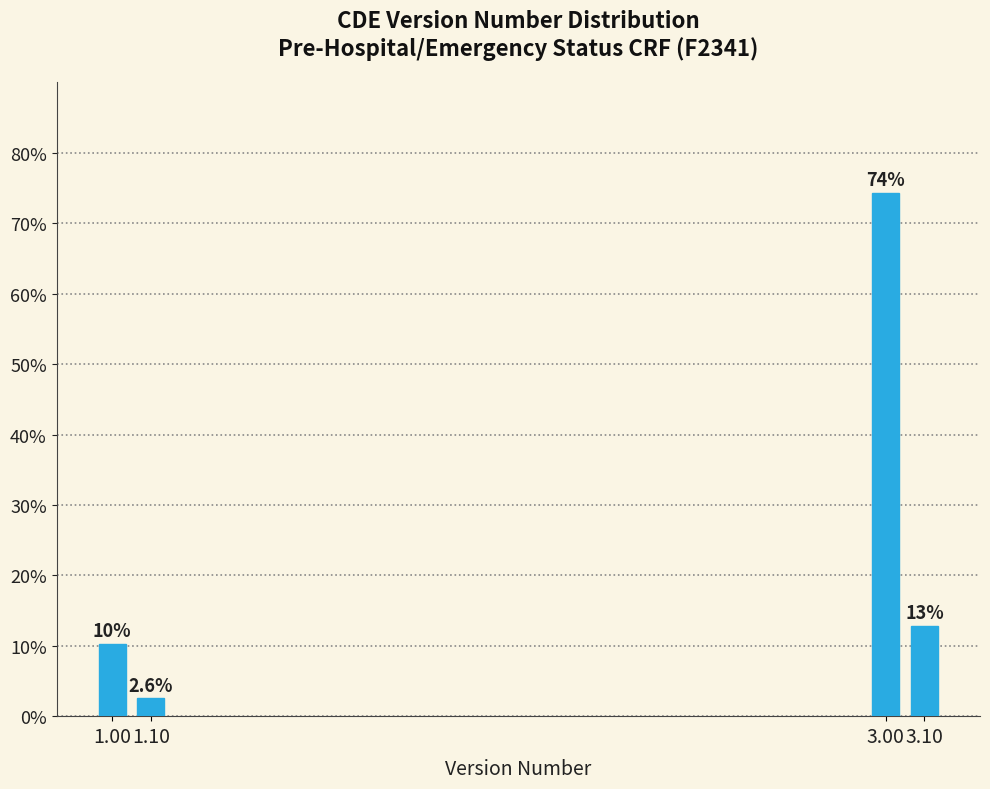

Reading left to right, list all the values displayed in this chart.

10.3	2.6	74.4	12.8